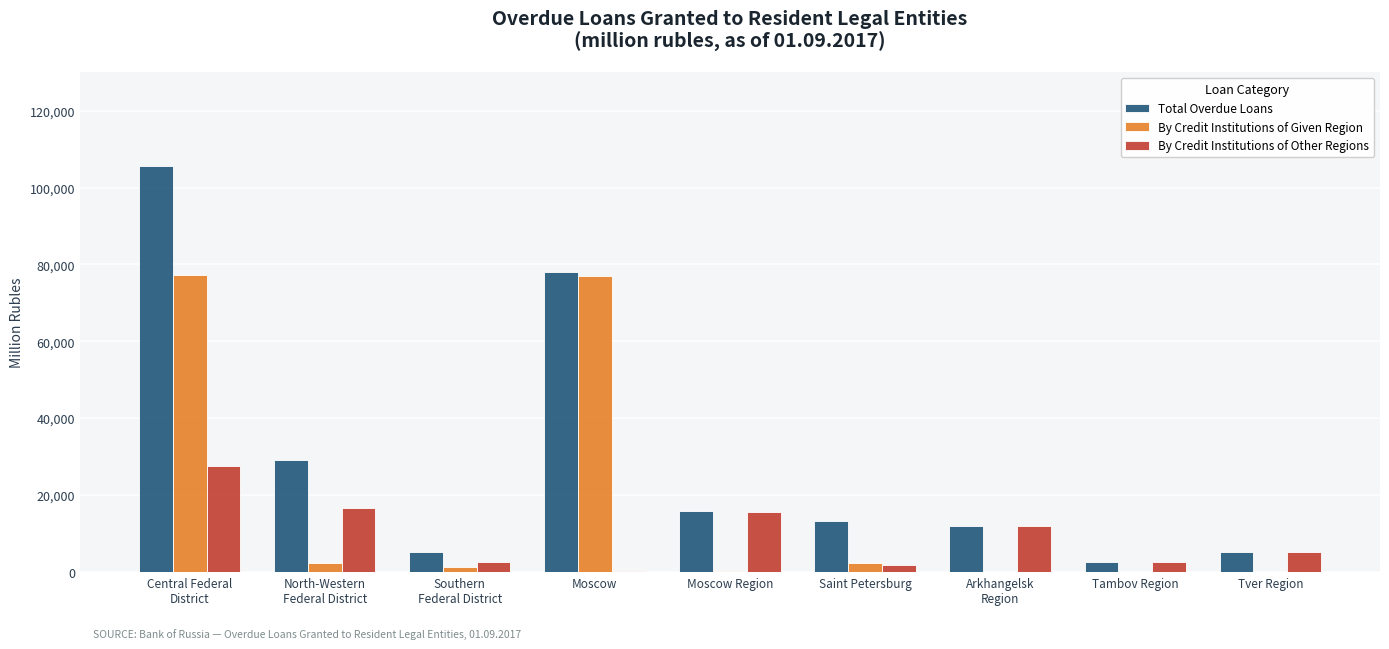

What value does the Total Overdue Loans series have at Tver Region?

5321